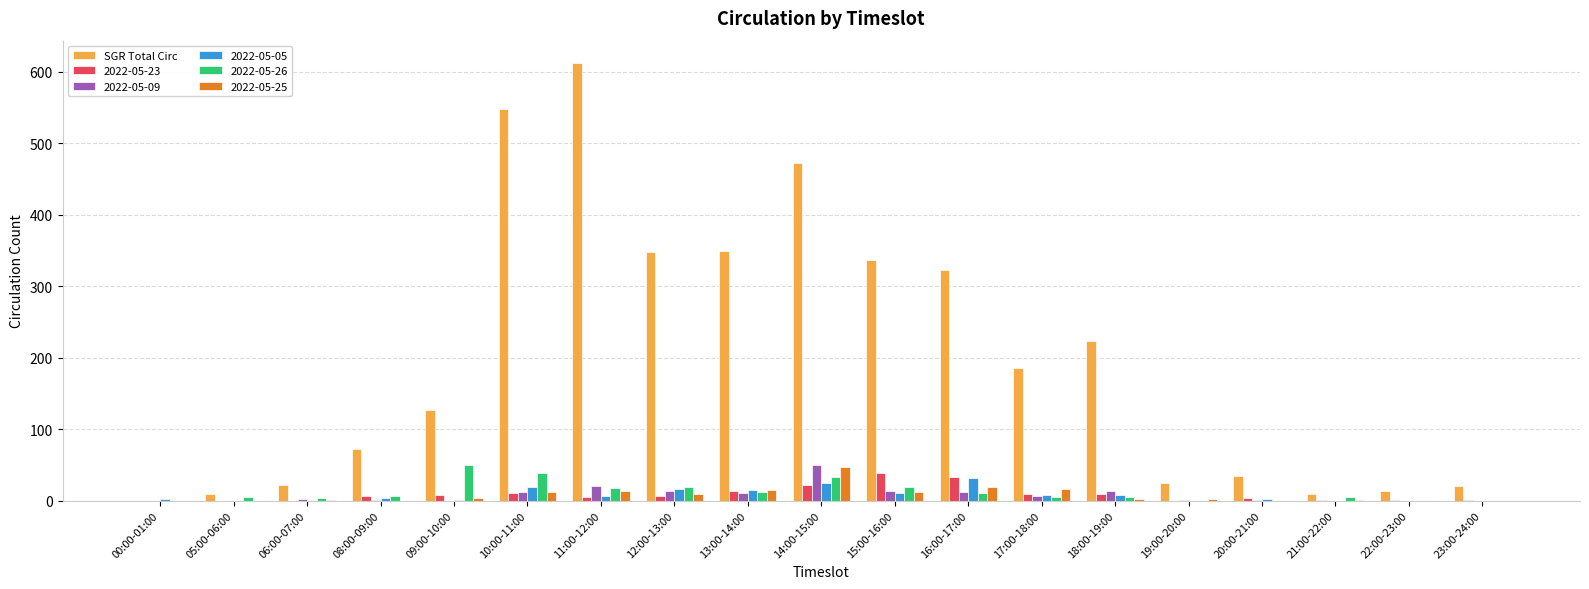

Which series changed the most between 16:00-17:00 and 20:00-21:00?

SGR Total Circ